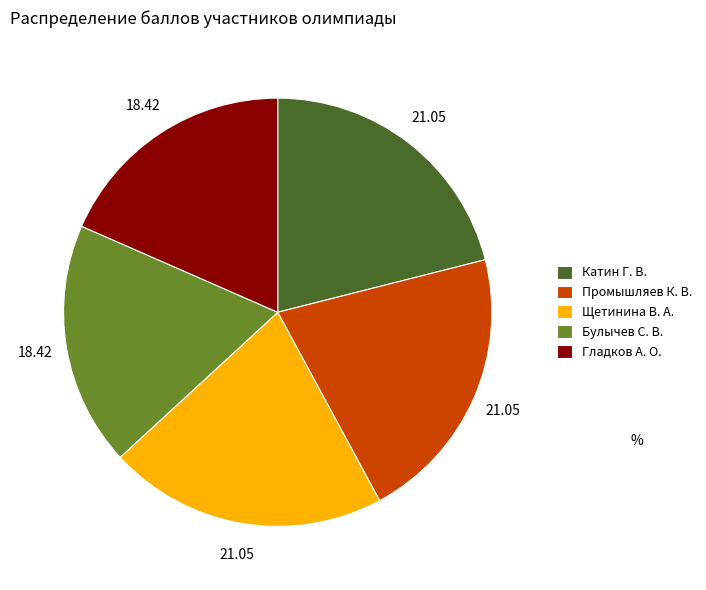

Combined, do Гладков А. О. and Булычев С. В. account for over 50%?

No